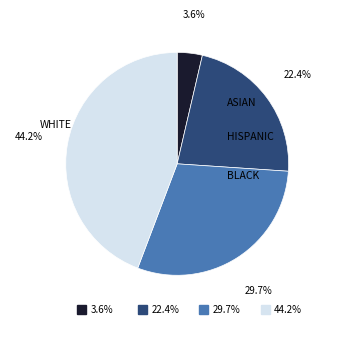

How many segments does this pie chart have?

4